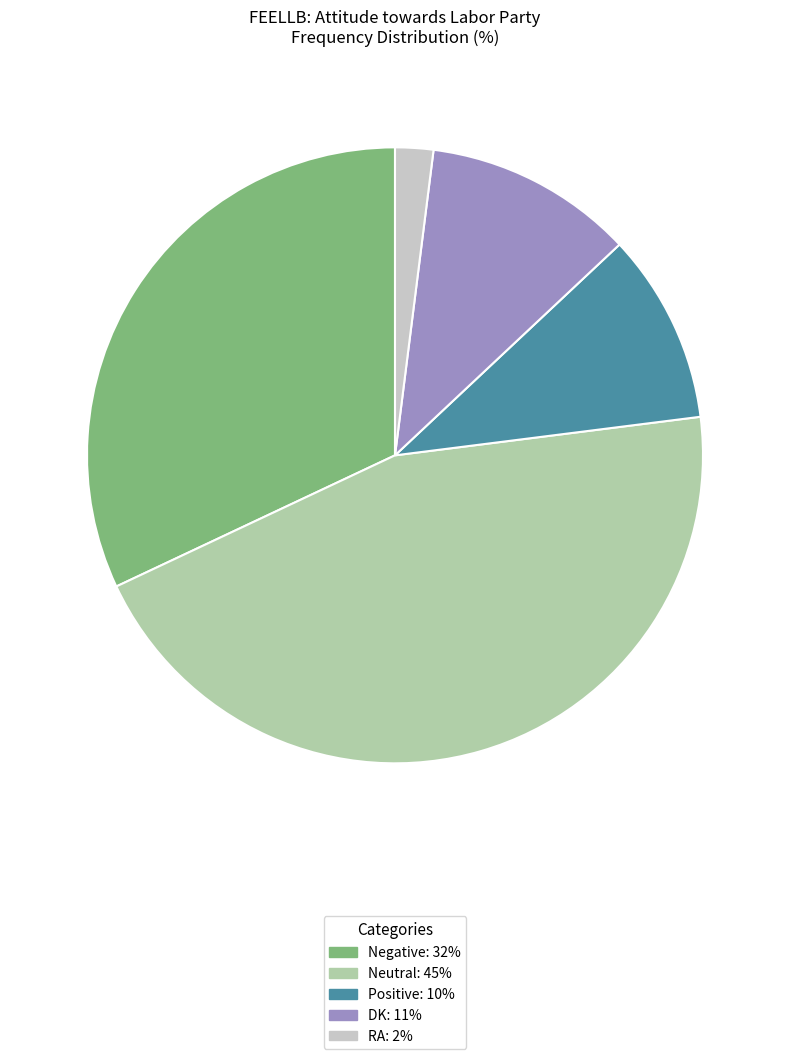

What is the largest slice in the pie chart?

Neutral